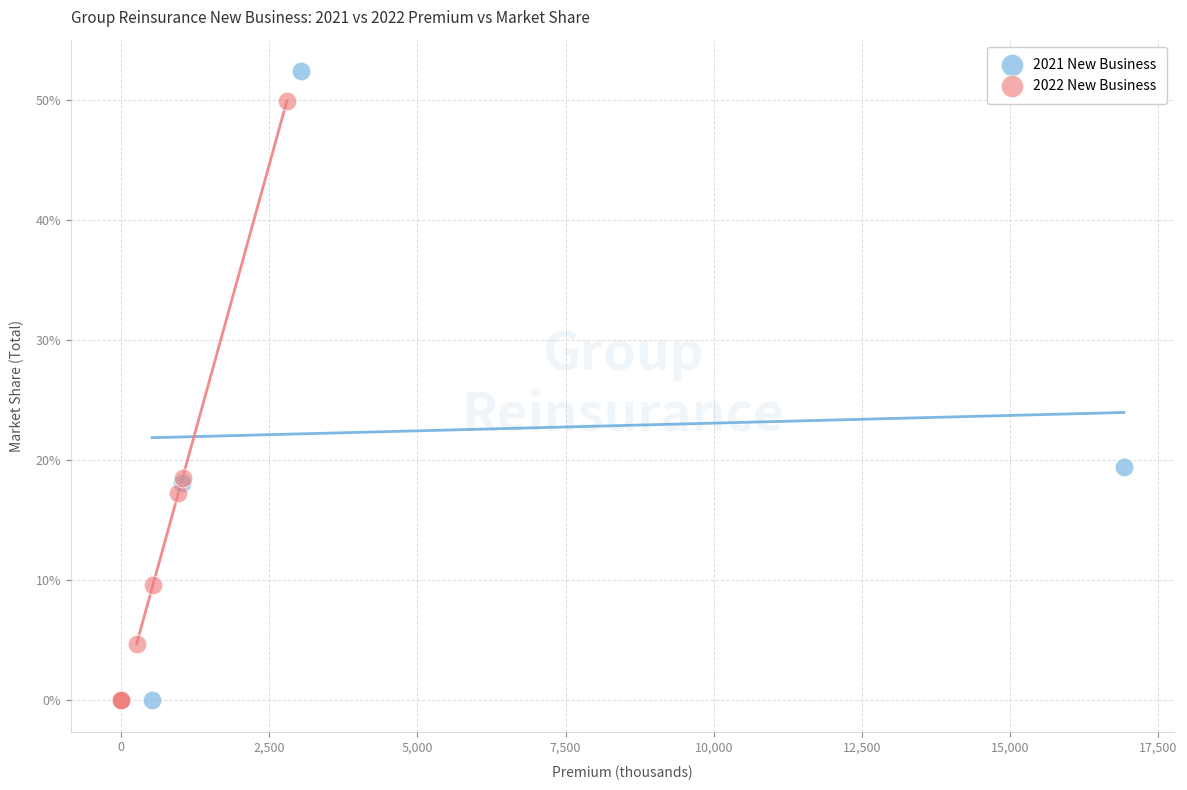

What are all the series names shown in the legend?

2021 New Business, 2022 New Business